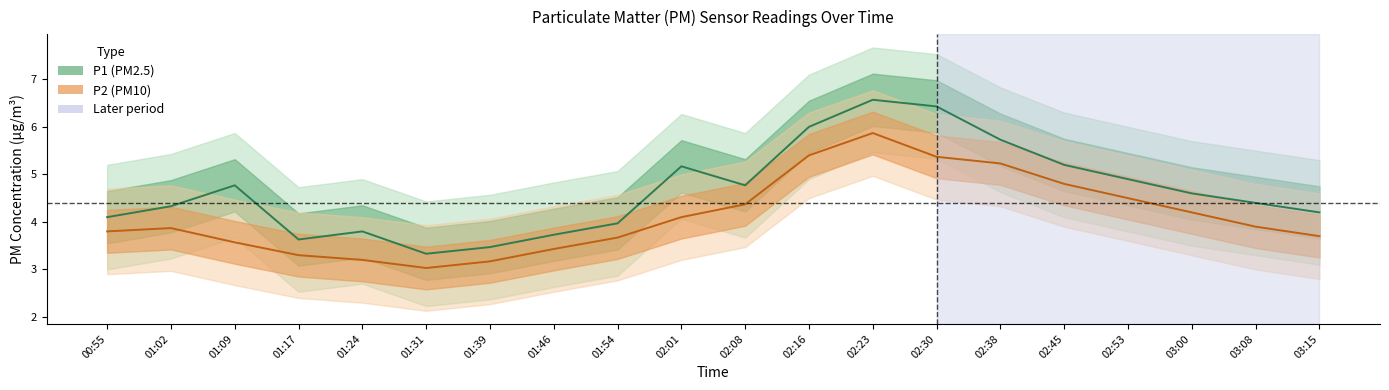

List the series in order of their peak value, lowest first.

P2, P1